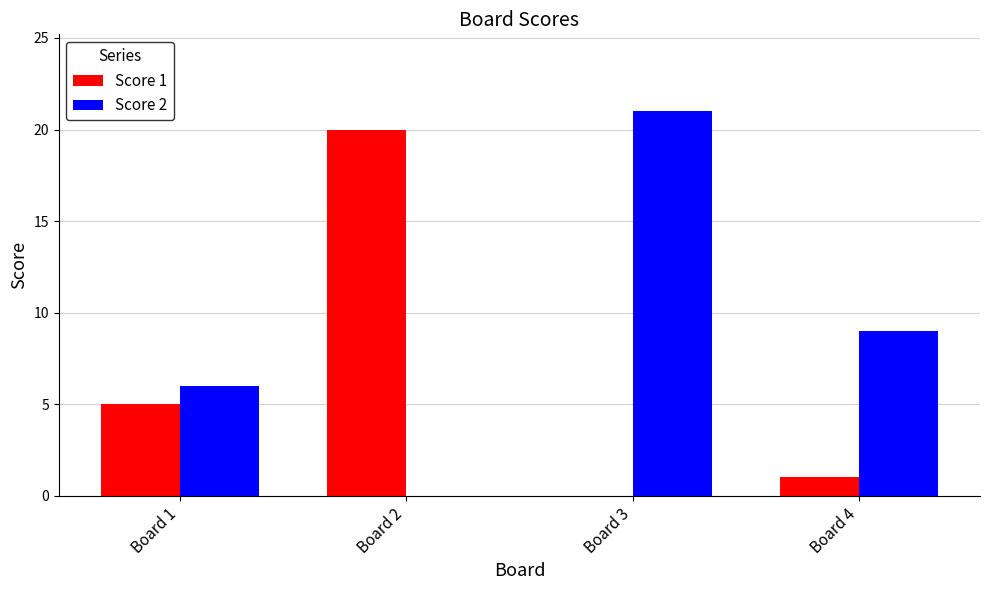

At which category is the sum across all series the highest?

Board 3